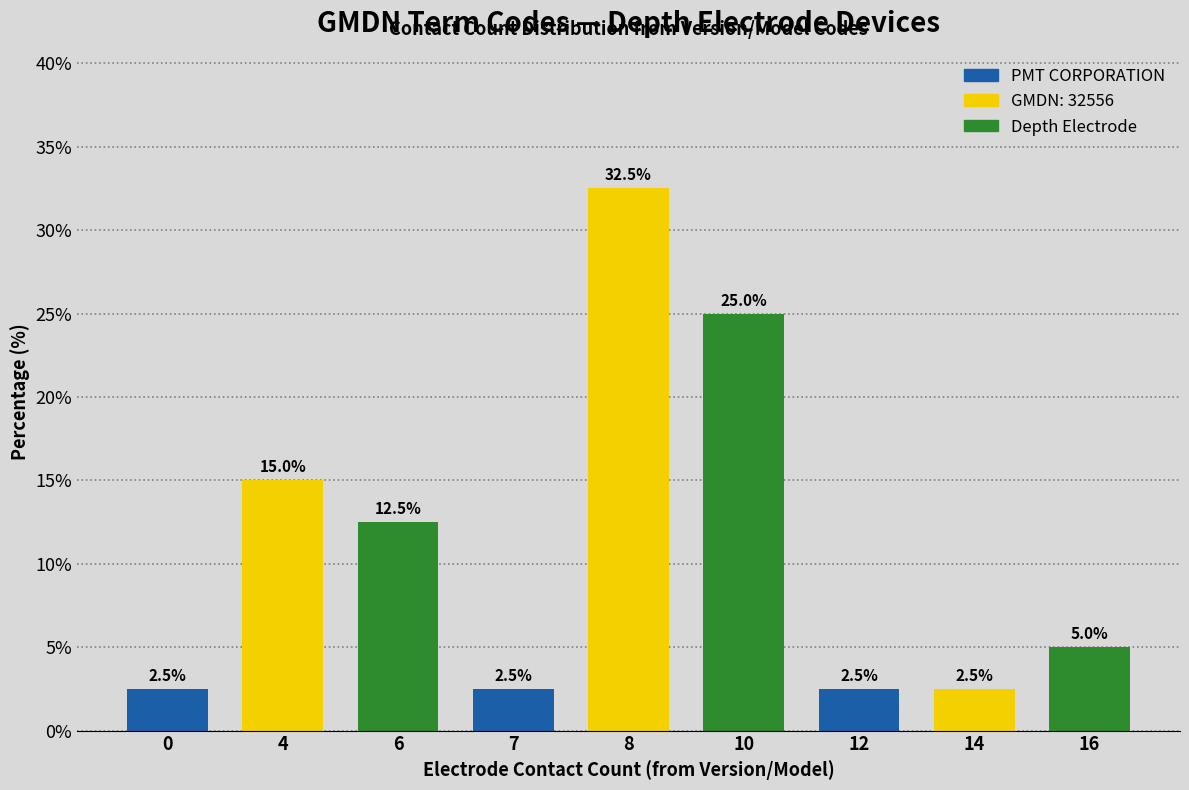

Reading right to left, extract all data points from this chart.

5.0	2.5	2.5	25.0	32.5	2.5	12.5	15.0	2.5